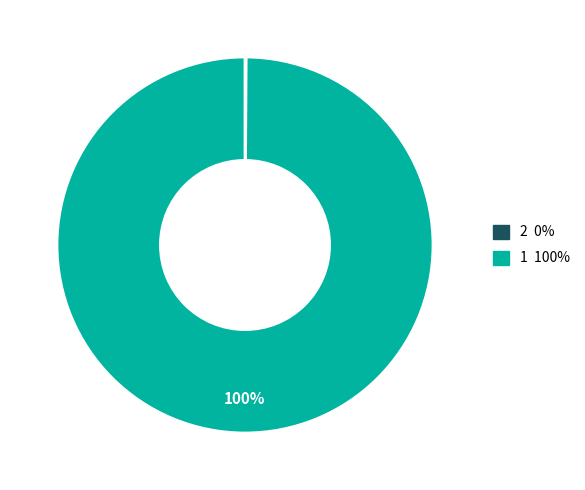

To the nearest percent, what is the difference between the largest and smallest slice percentages?

100%